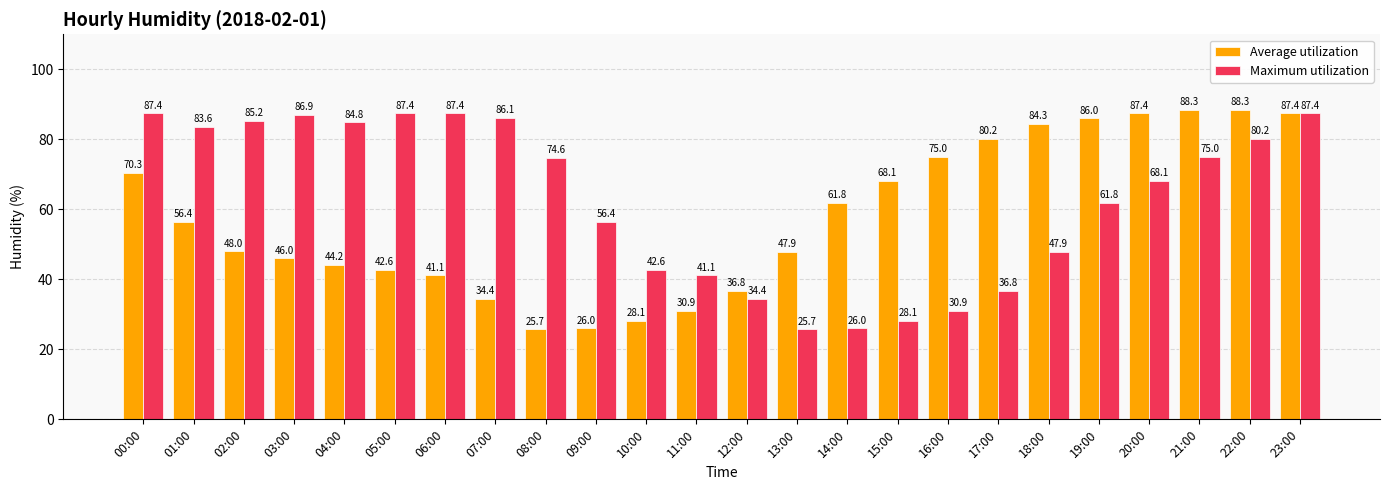

Read the Average utilization value at 21:00.

88.3